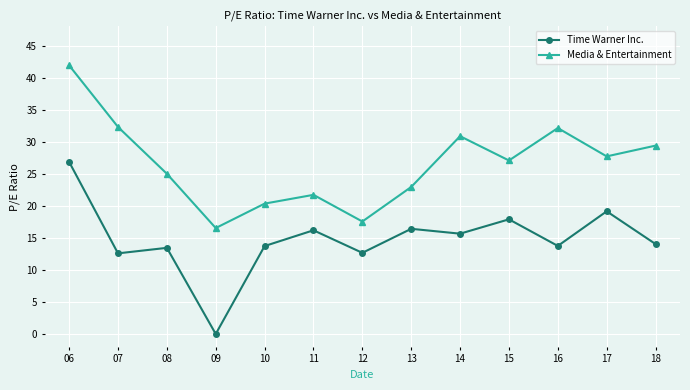

True or false: Media & Entertainment and Time Warner Inc. intersect in this chart.

False